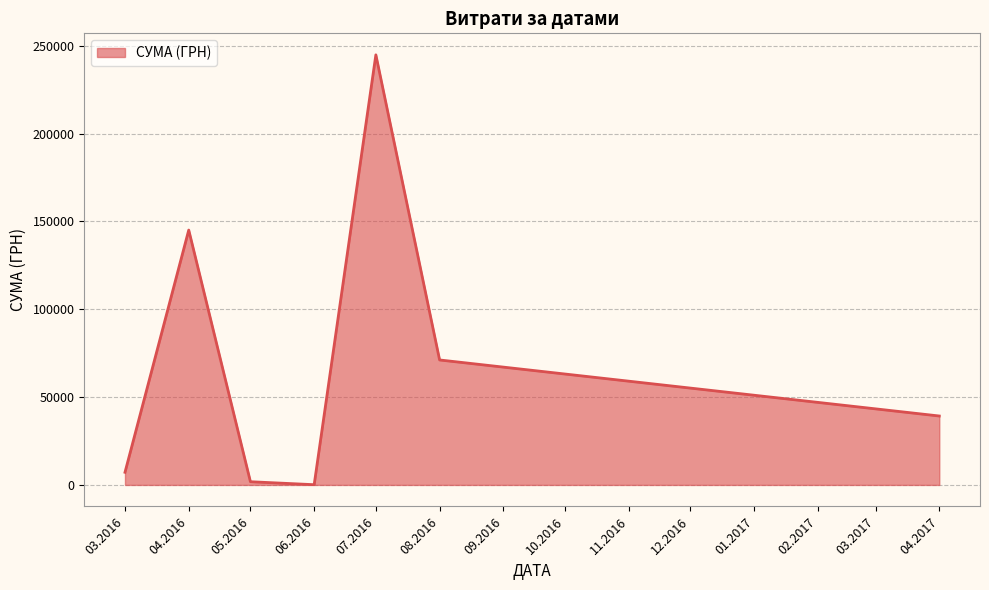

What is the difference between the maximum and minimum values?

244717.8